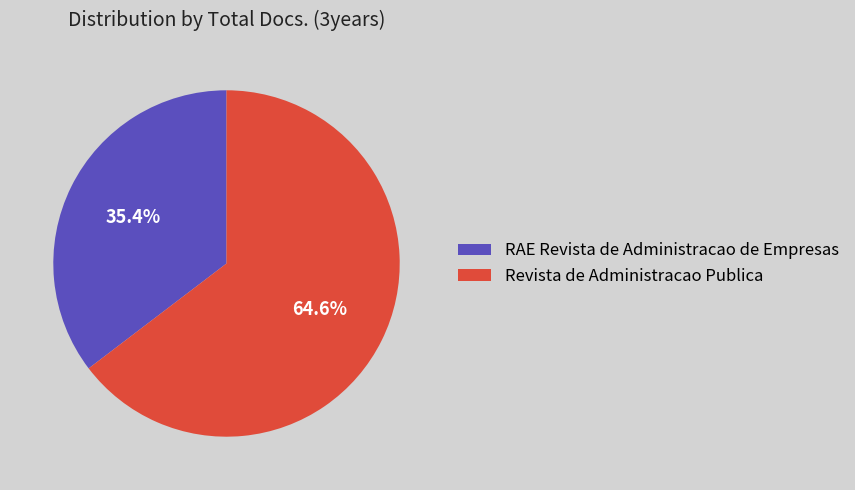

To the nearest percent, what is the combined percentage of Revista de Administracao Publica and RAE Revista de Administracao de Empresas?

100%